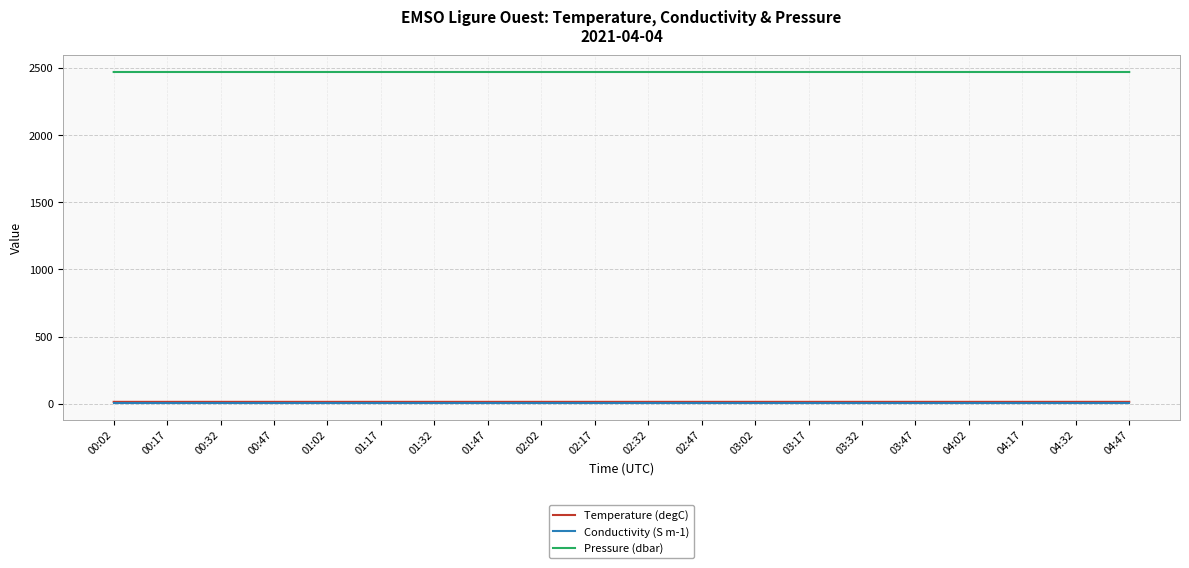

What is the minimum value for Pressure (dbar)?

2470.3